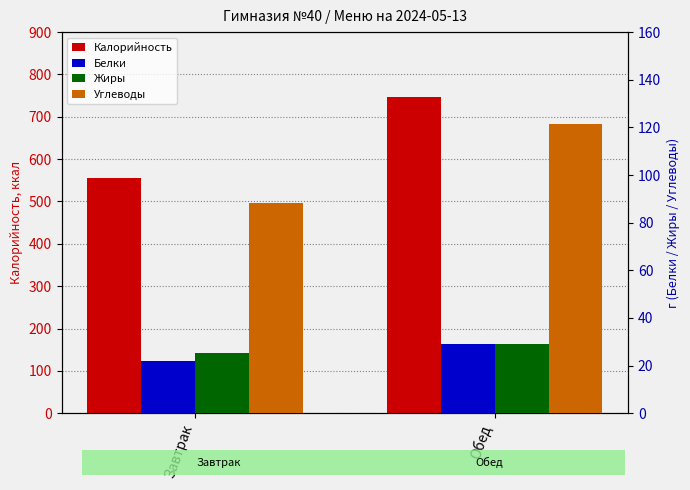

True or false: Калорийность has a value of 556.0 at Завтрак.

True